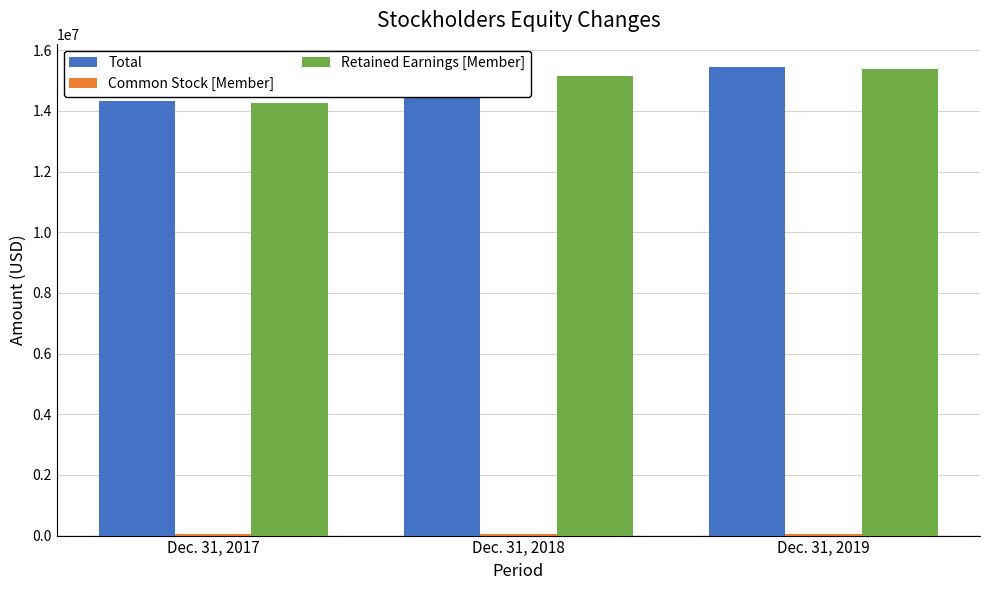

Where is Retained Earnings [Member] nearest to the value 14822173?

Dec. 31, 2018